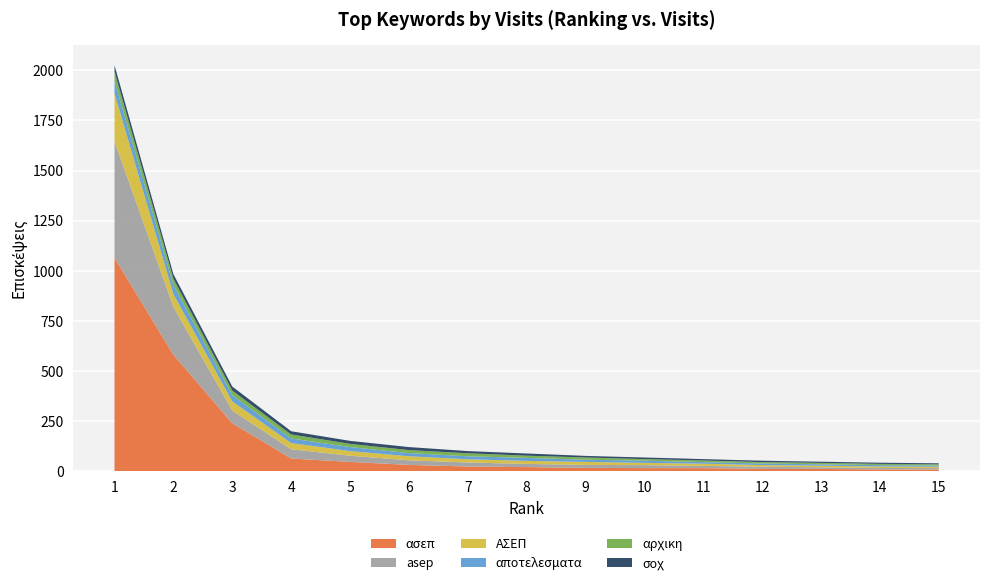

Reading left to right, transcribe all the data shown in this chart.

ασεπ: 1=1065	2=581	3=239	4=63	5=46	6=31	7=23	8=20	9=16	10=15	11=15	12=11	13=11	14=8	15=8
asep: 1=581	2=239	3=63	4=46	5=31	6=23	7=20	8=16	9=15	10=15	11=11	12=11	13=8	14=8	15=7
ΑΣΕΠ: 1=239	2=63	3=46	4=31	5=23	6=20	7=16	8=15	9=15	10=11	11=11	12=8	13=8	14=7	15=7
αποτελεσματα: 1=63	2=46	3=31	4=23	5=20	6=16	7=15	8=15	9=11	10=11	11=8	12=8	13=7	14=7	15=6
αρχικη: 1=46	2=31	3=23	4=20	5=16	6=15	7=15	8=11	9=11	10=8	11=8	12=7	13=7	14=6	15=6
σοχ: 1=31	2=23	3=20	4=16	5=15	6=15	7=11	8=11	9=8	10=8	11=7	12=7	13=6	14=6	15=5